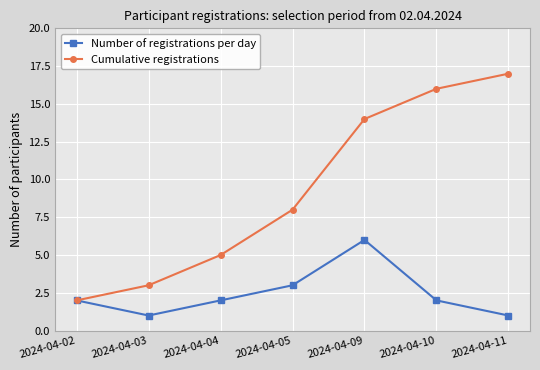

Which series has the largest total across all categories?

Cumulative registrations